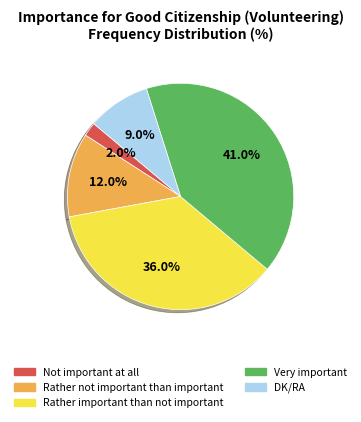

Do Rather not important than important and Rather important than not important together represent more than half of the pie?

No